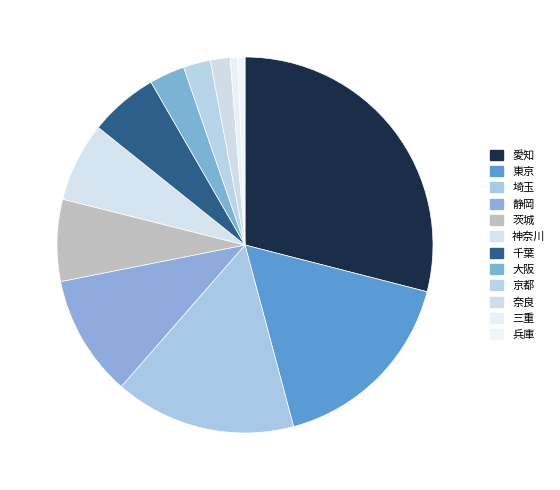

Is 茨城 the majority of the pie?

No